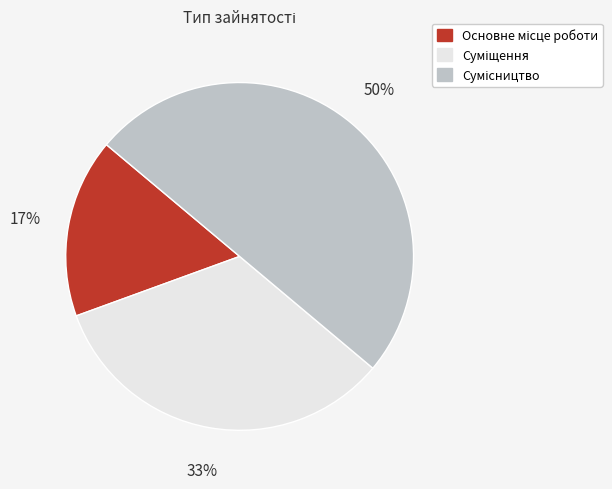

To the nearest percent, what is the difference between the largest and smallest slice percentages?

33%